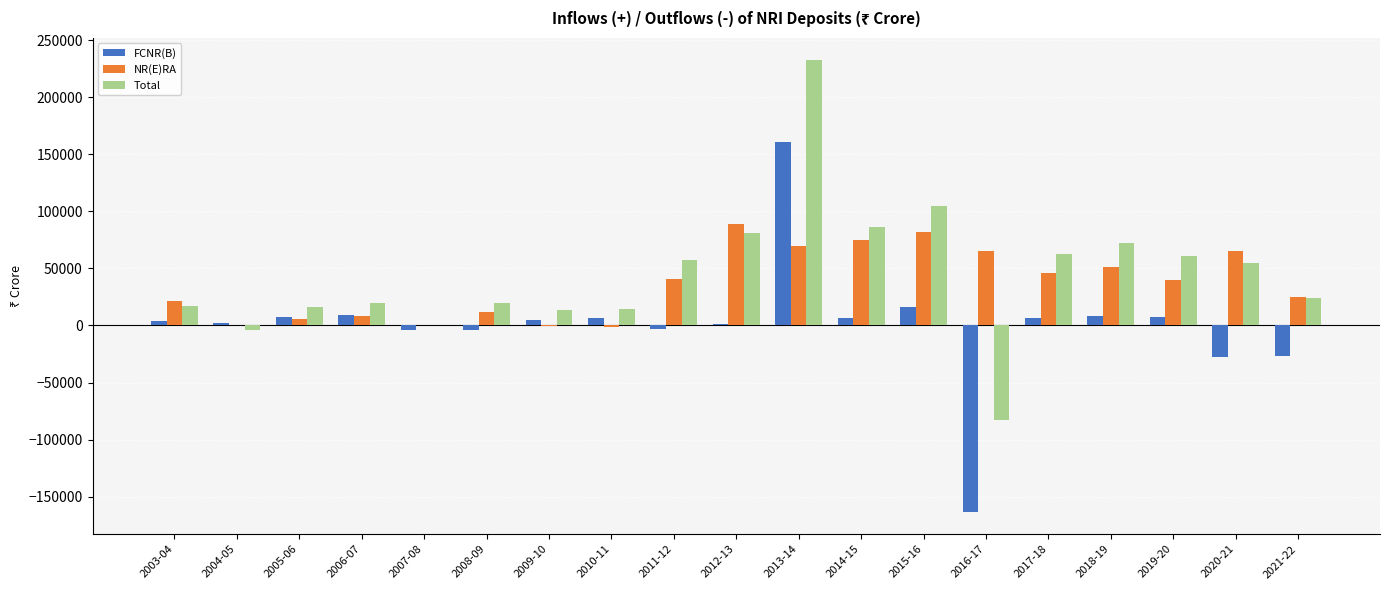

What are all the series names shown in the legend?

FCNR(B), NR(E)RA, Total